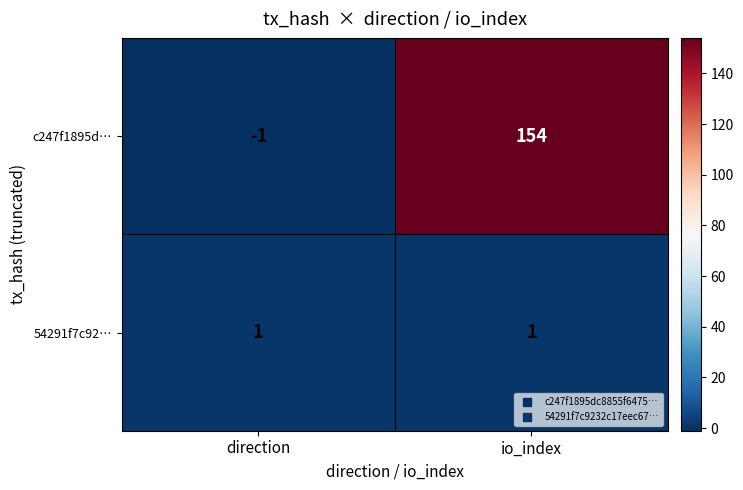

Reading right to left, extract all data points from this chart.

c247f1895d…: 154	-1
54291f7c92…: 1	1